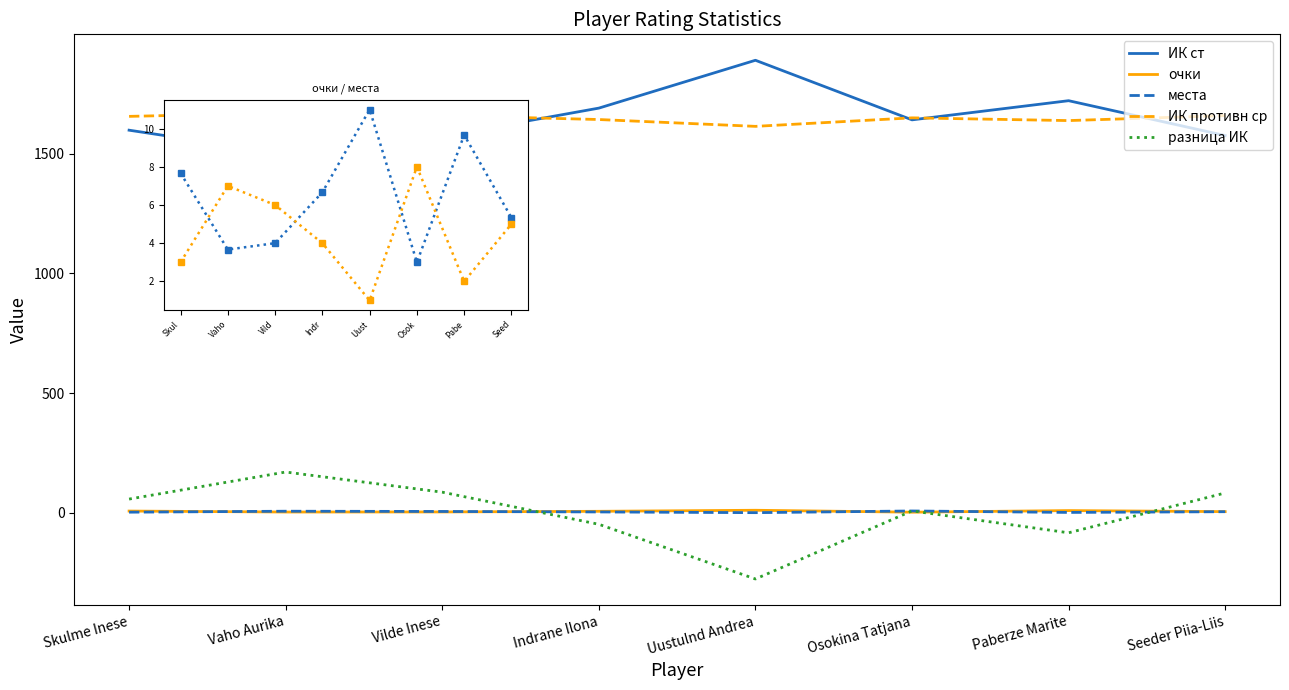

What is the label of the 5th point from the left?

Uustulnd Andrea